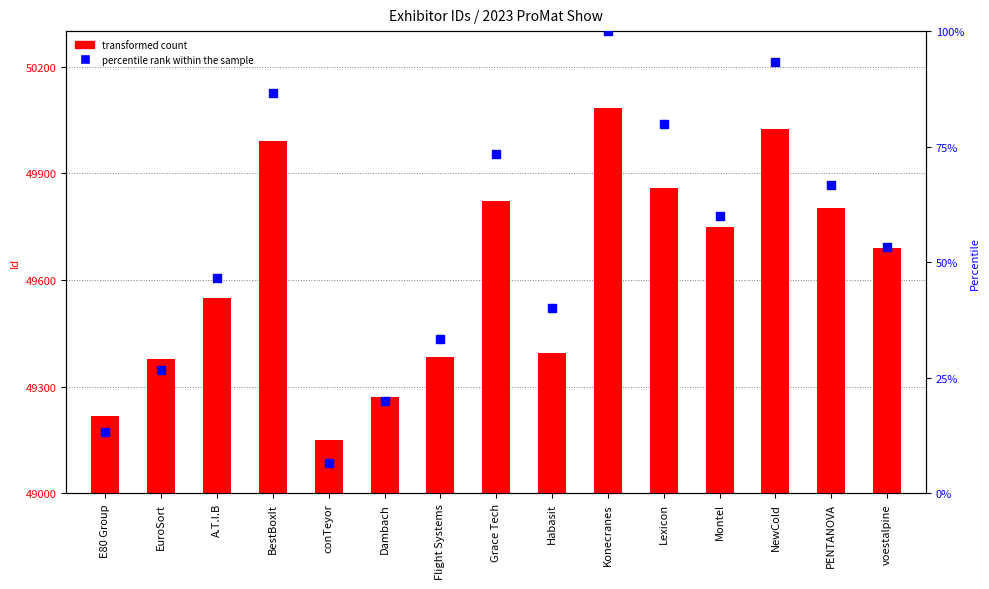

At which category is the sum across all series the highest?

Konecranes